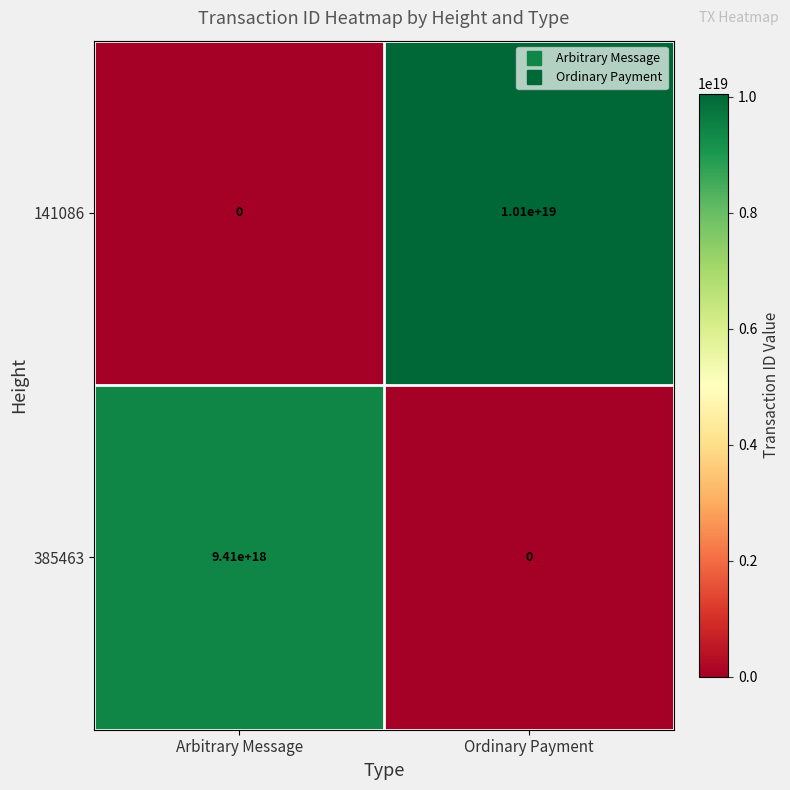

Is the value of 141086 at Ordinary Payment greater than the value of 385463 at Arbitrary Message?

Yes